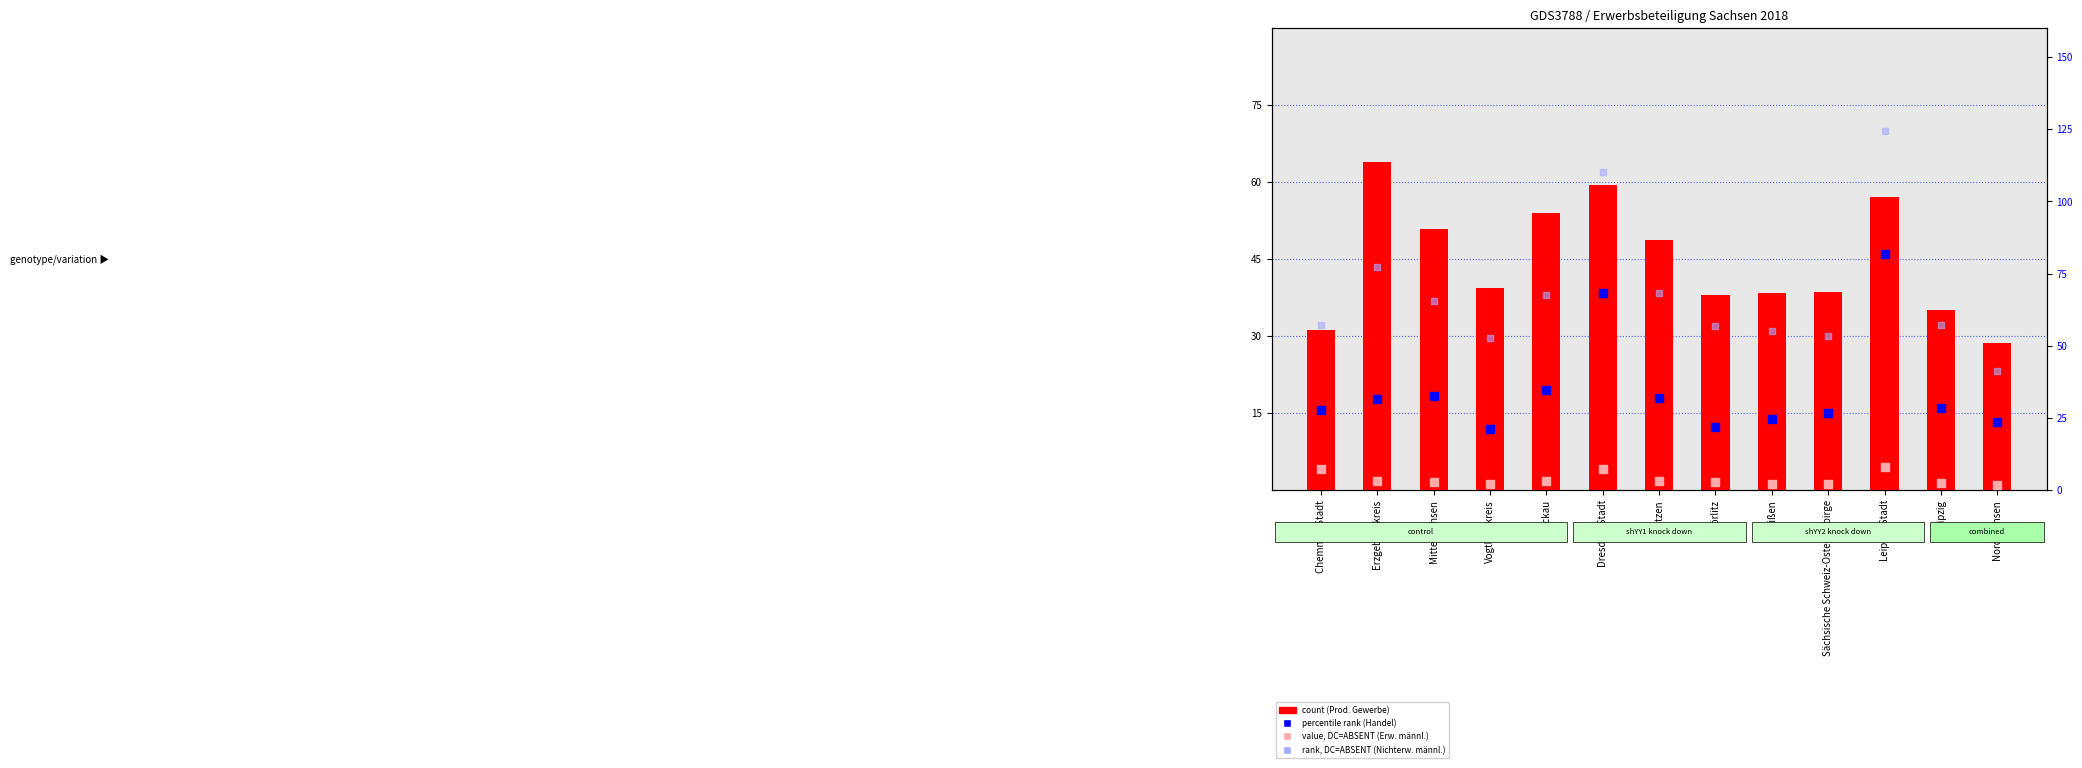

At how many categories does at least one series exceed 3?

13